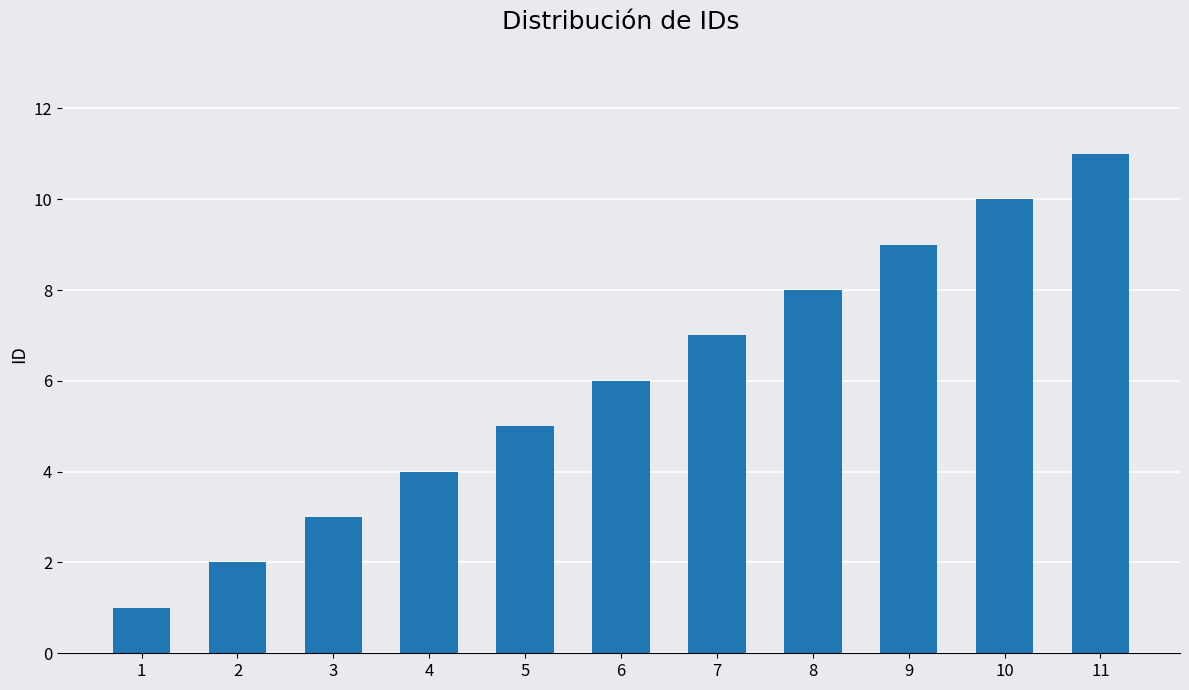

How many values are below 6?

5